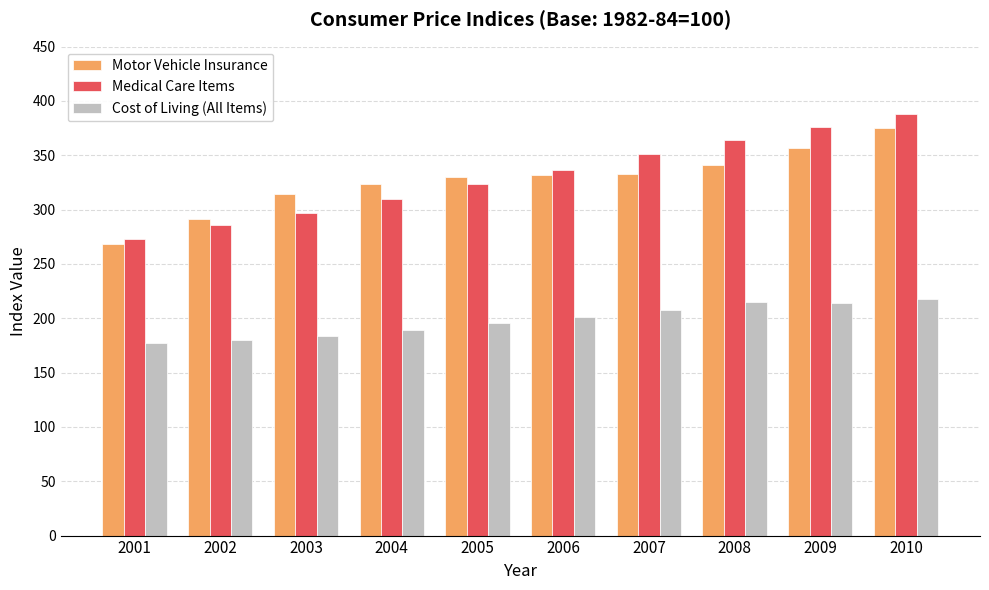

Is it true that Cost of Living (All Items) equals 188.9 at 2004?

True